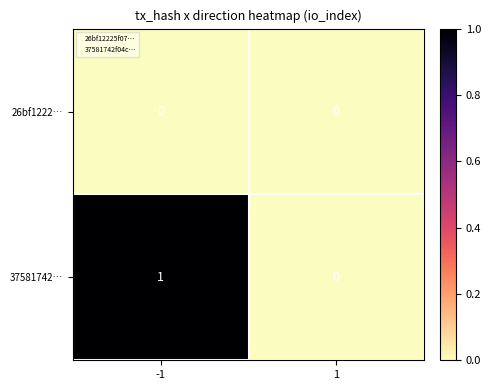

List the labels in order of 37581742… value, largest first.

-1, 1